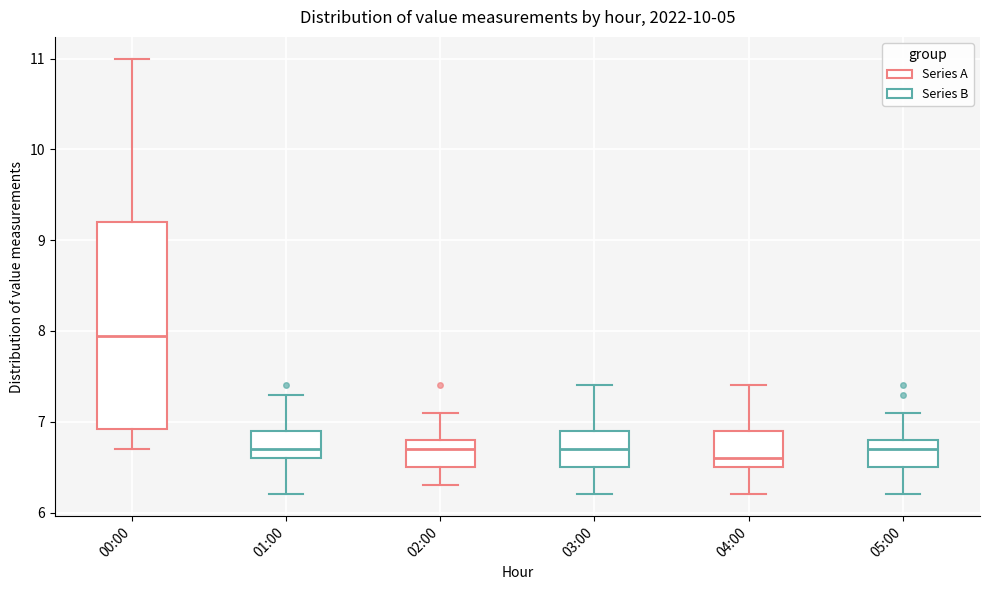

Reading left to right, transcribe this box plot: for each box, give where its median line is, the range the box spans, and where its two whiskers end, as read against the y-axis. The values are not printed on the chart, so give them approximately, as read against the axis.

00:00: median 8.0, box 6.9 to 9.2, whiskers 6.7 to 11.0
01:00: median 6.7, box 6.6 to 6.9, whiskers 6.2 to 7.3
02:00: median 6.7, box 6.5 to 6.8, whiskers 6.3 to 7.1
03:00: median 6.7, box 6.5 to 6.9, whiskers 6.2 to 7.4
04:00: median 6.6, box 6.5 to 6.9, whiskers 6.2 to 7.4
05:00: median 6.7, box 6.5 to 6.8, whiskers 6.2 to 7.1